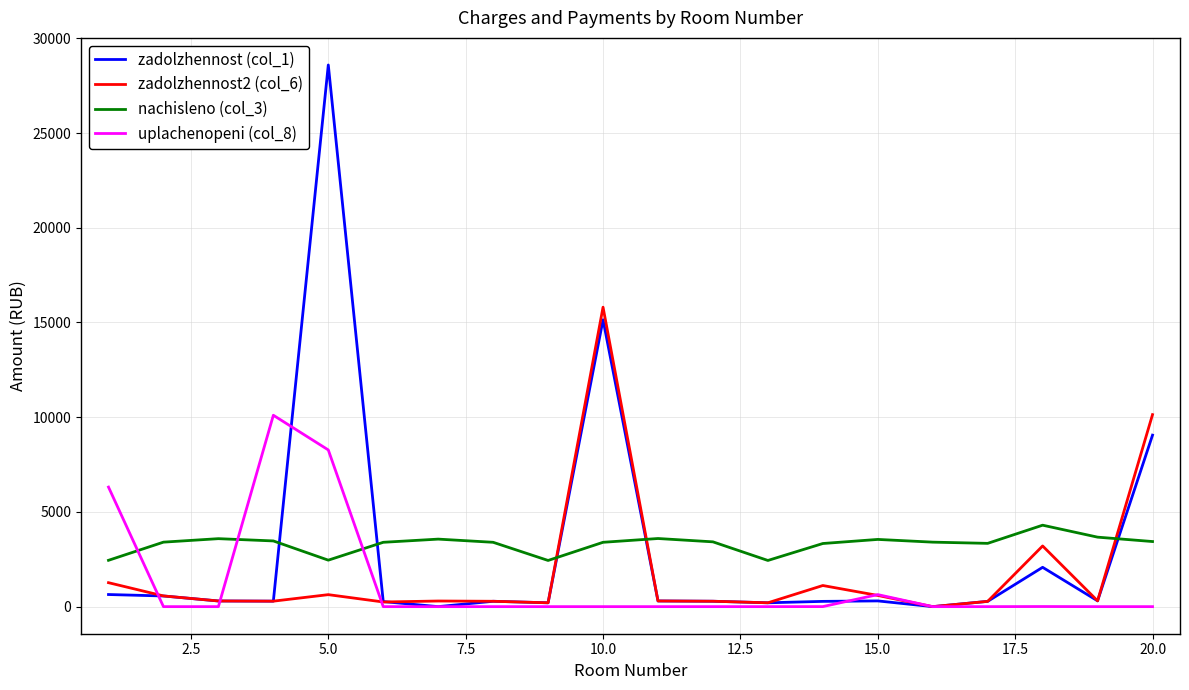

Which series has the largest range (max minus min)?

zadolzhennost (col_1)